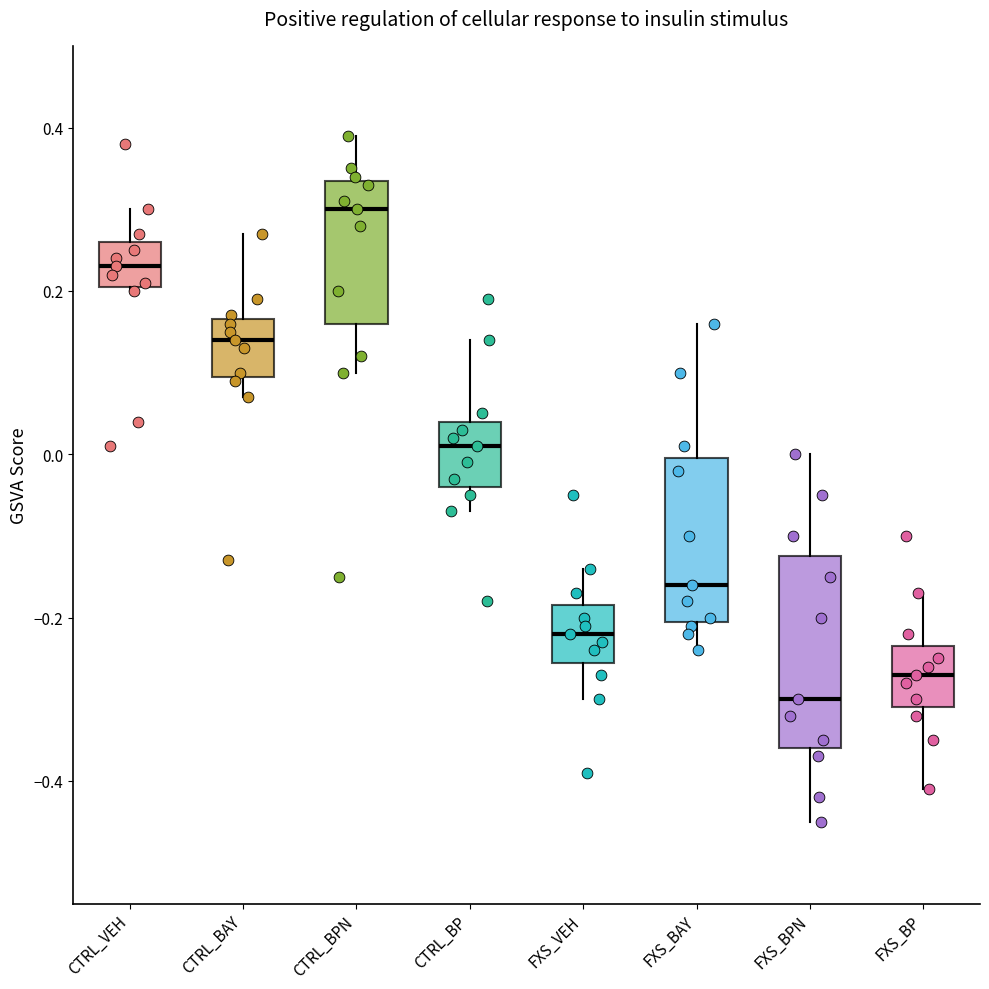

Where is the upper edge of the box for CTRL_BP on the y-axis? The values are not printed on the chart, so give them approximately, as read against the axis.

0.04